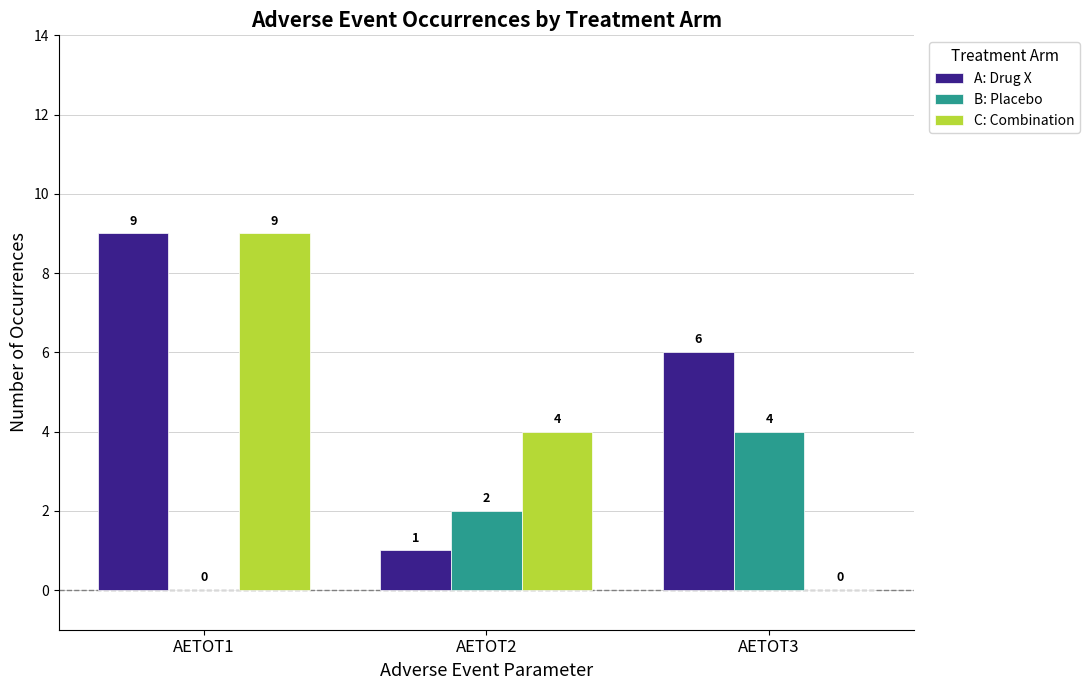

What is the approximate value of A: Drug X at AETOT3?

6